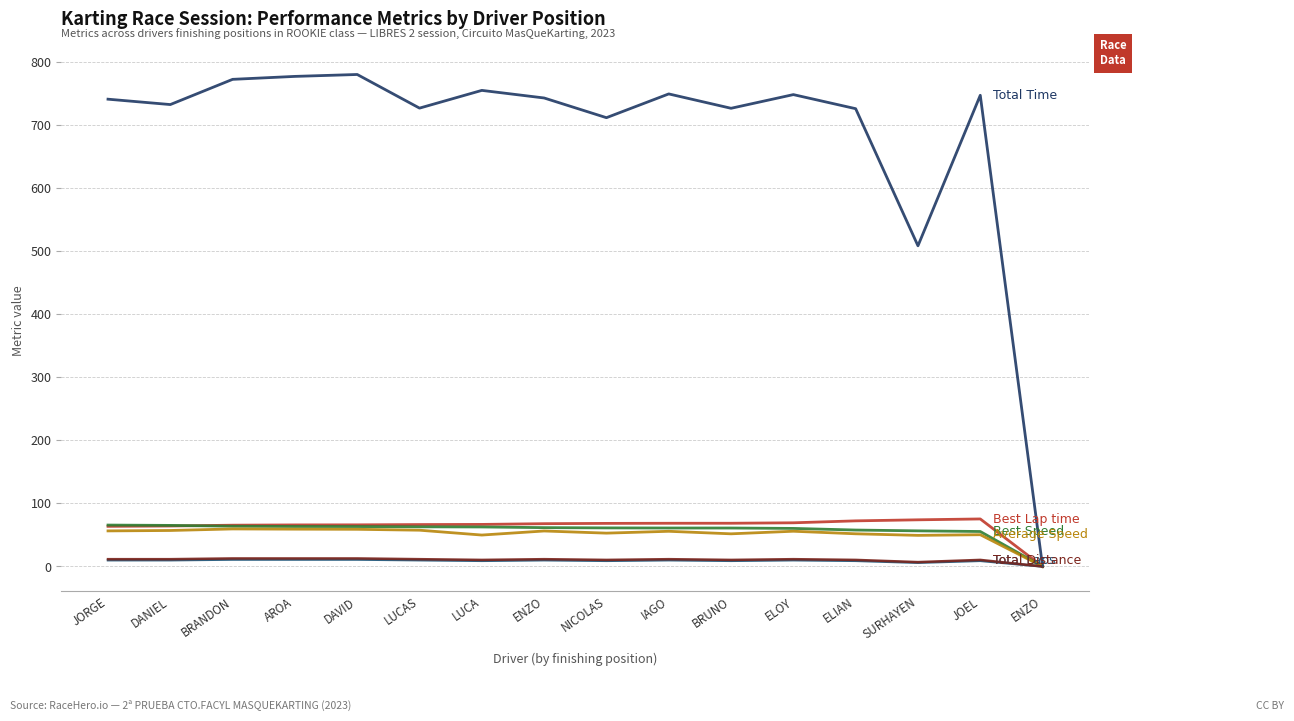

True or false: Best Speed has a value of 28.5 at ENZO.

False